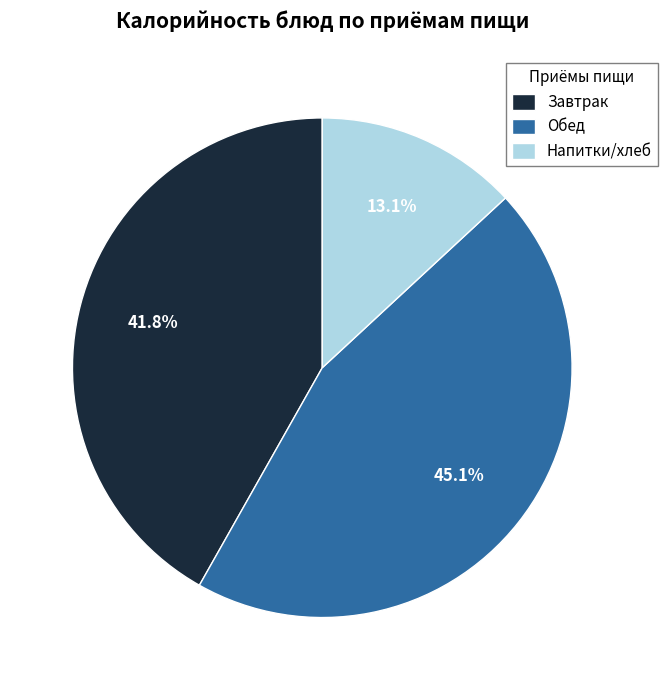

Which slice is the smallest?

Напитки/хлеб